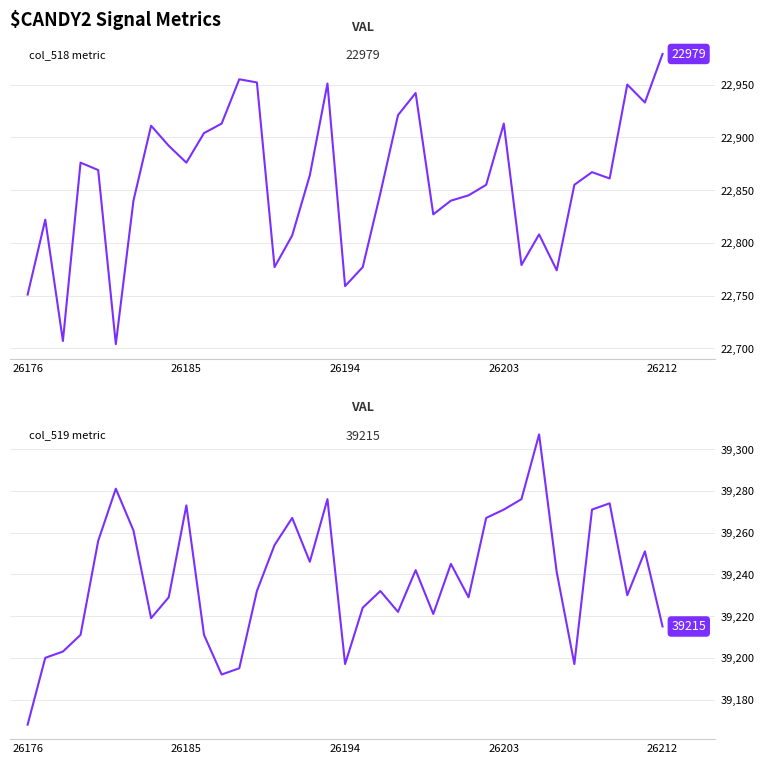

List the labels in order of col_519 value, smallest first.

26176, 11, 12, 18, 31, 26185, 26194, 26203, 10, 36, 7, 23, 21, 19, 8, 25, 34, 13, 20, 30, 22, 24, 16, 35, 14, 26212, 6, 15, 26, 27, 32, 9, 33, 17, 28, 5, 29